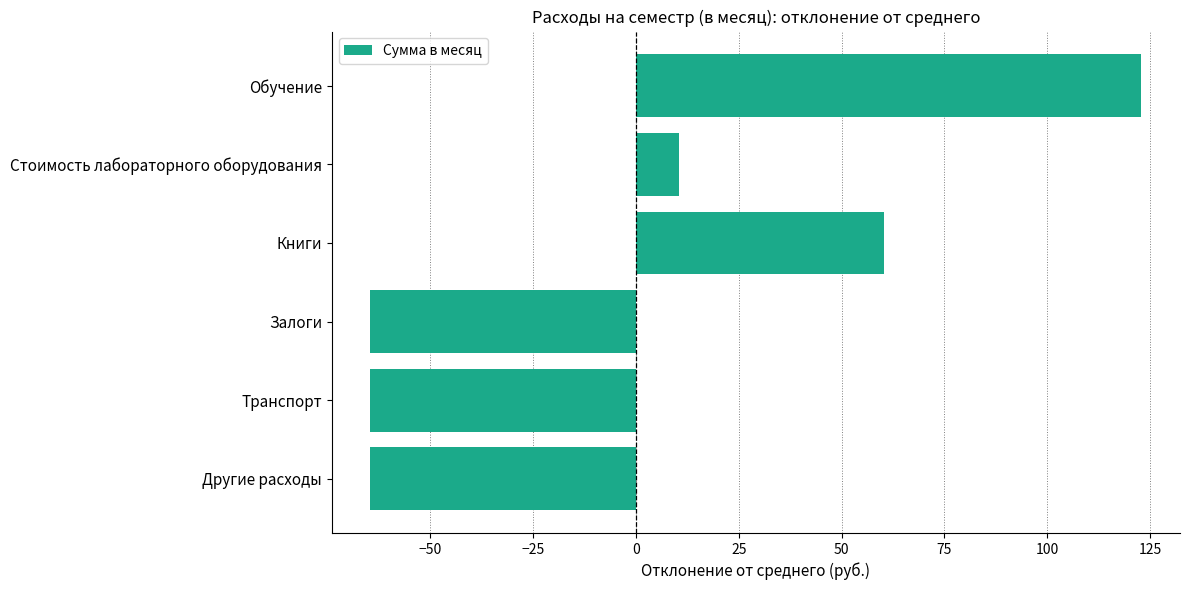

What is the sum of the values at Обучение and Транспорт?

58.3